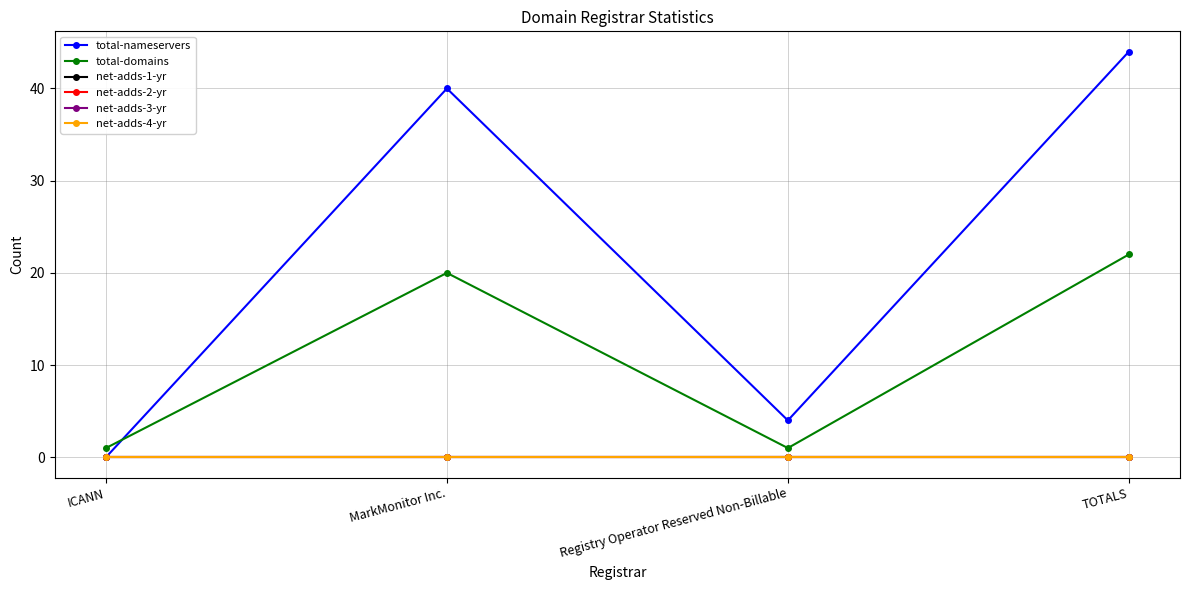

Which series has the largest total across all categories?

total-nameservers